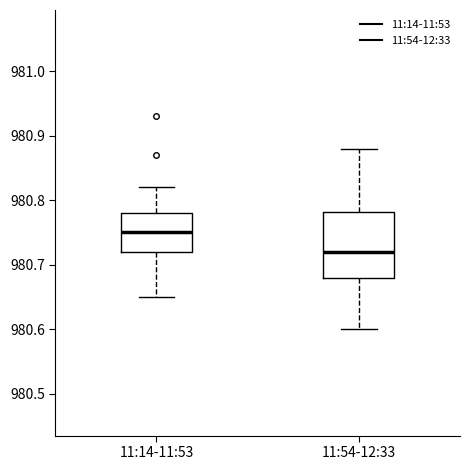

Reading left to right, transcribe this box plot: for each box, give where its median line is, the range the box spans, and where its two whiskers end, as read against the y-axis. The values are not printed on the chart, so give them approximately, as read against the axis.

11:14-11:53: median 980.75, box 980.72 to 980.78, whiskers 980.65 to 980.82
11:54-12:33: median 980.72, box 980.68 to 980.78, whiskers 980.60 to 980.88